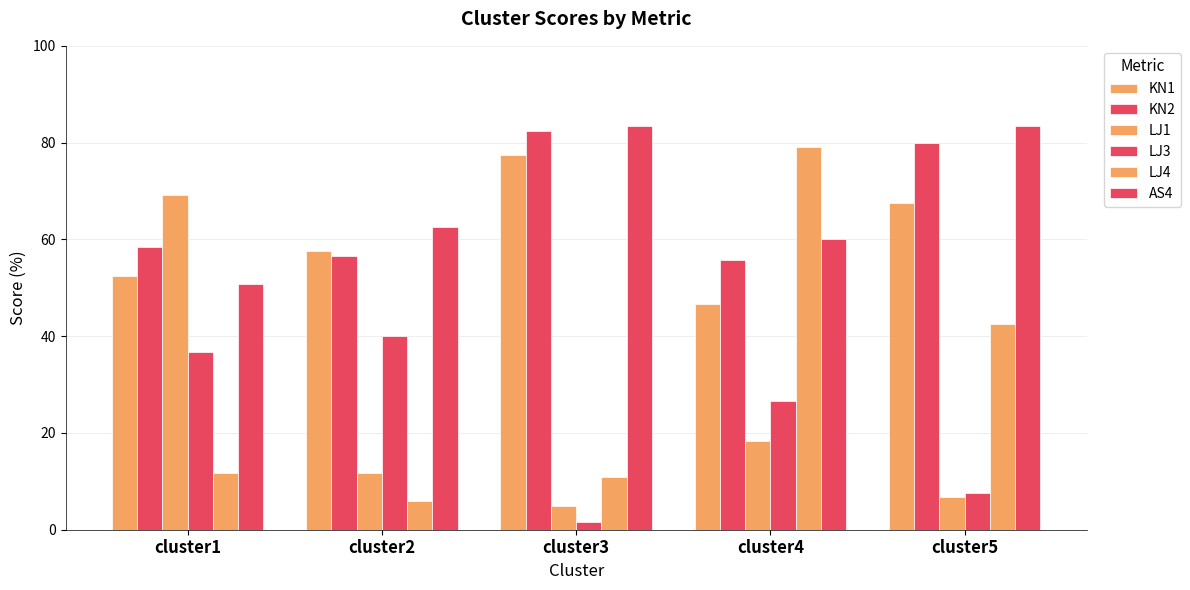

What is the difference between the maximum and minimum values in the LJ1 series?

64.2